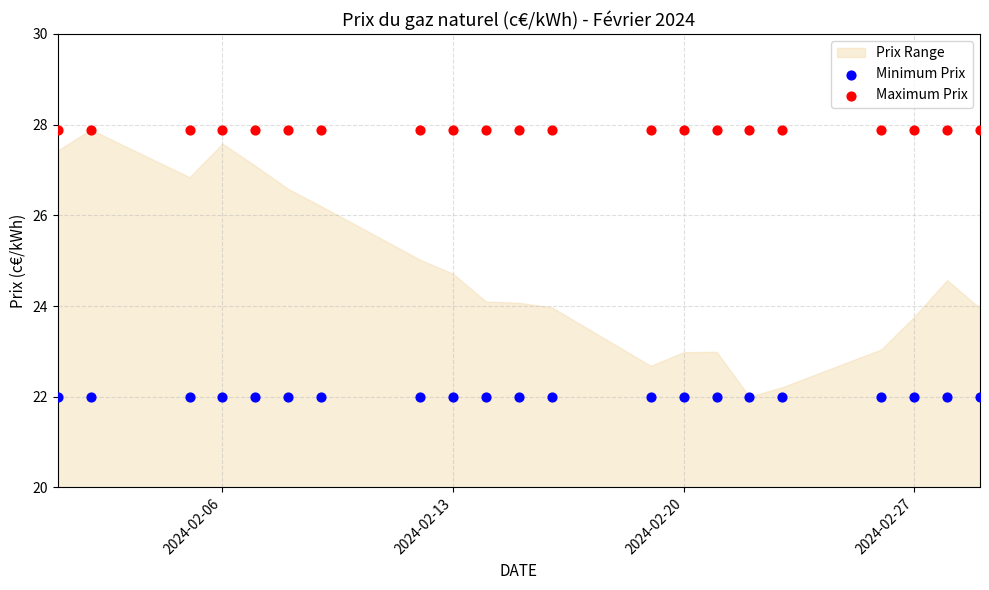

Which series reaches the maximum Y coordinate?

Maximum Prix